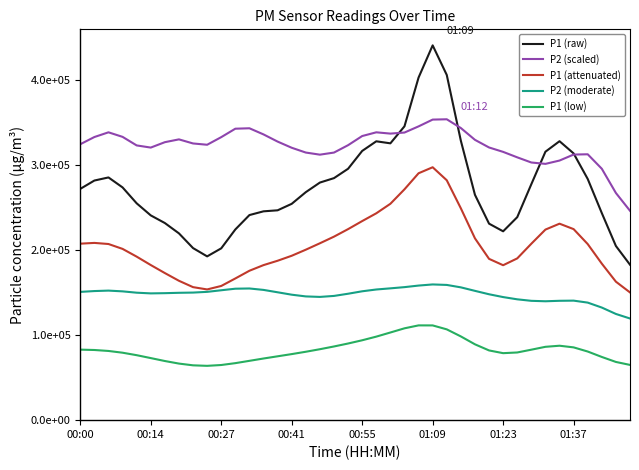

What are all the series names shown in the legend?

P1 (raw), P2 (scaled), P1 (attenuated), P2 (moderate), P1 (low)